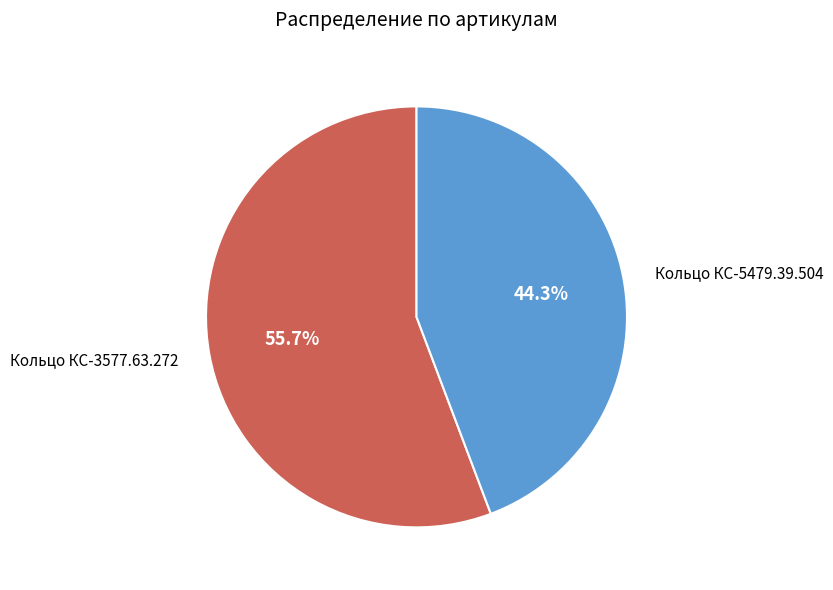

To the nearest percent, what is the difference between the Кольцо КС-3577.63.272 and Кольцо КС-5479.39.504 slice percentages?

11%